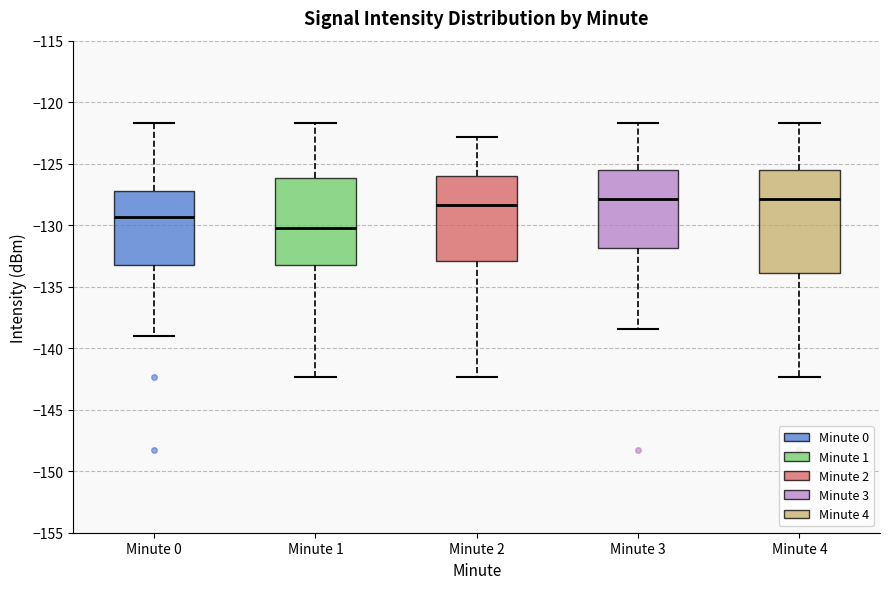

Comparing the boxes themselves (not the whiskers), which one is the tallest?

Minute 4